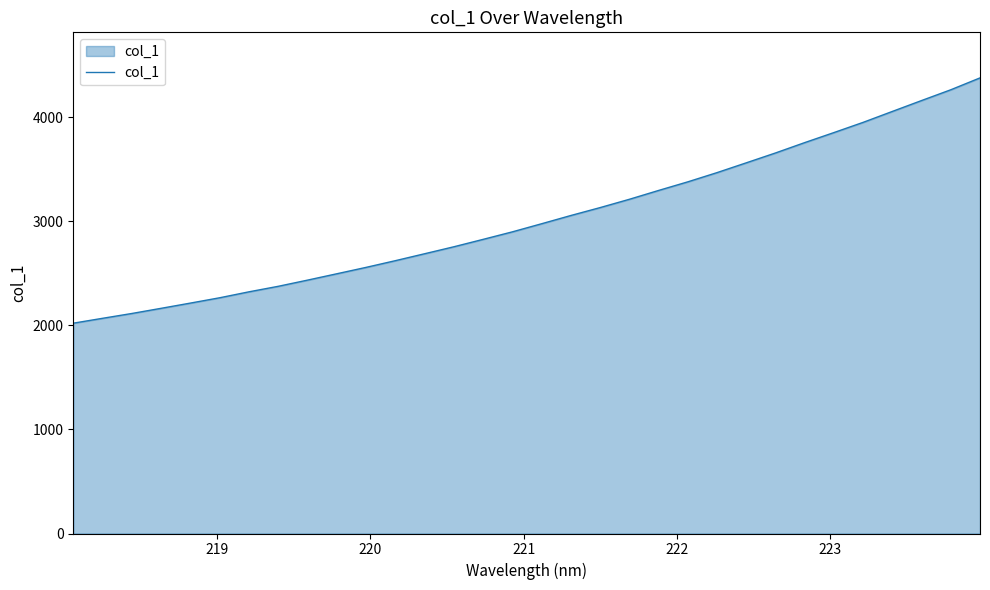

What is the minimum value shown in the chart?

2021.6